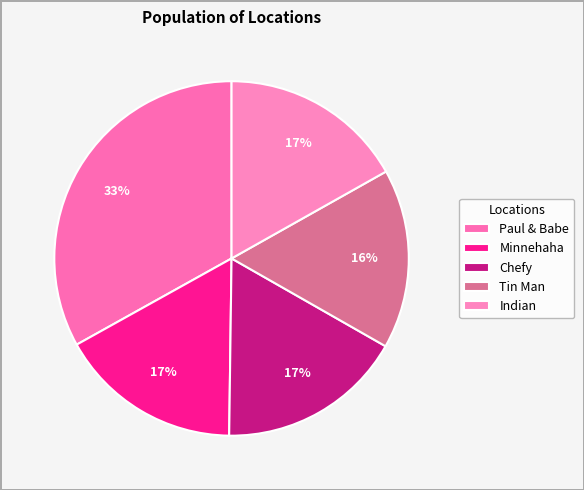

What percentage do Paul & Babe and Chefy together represent?

50.0%